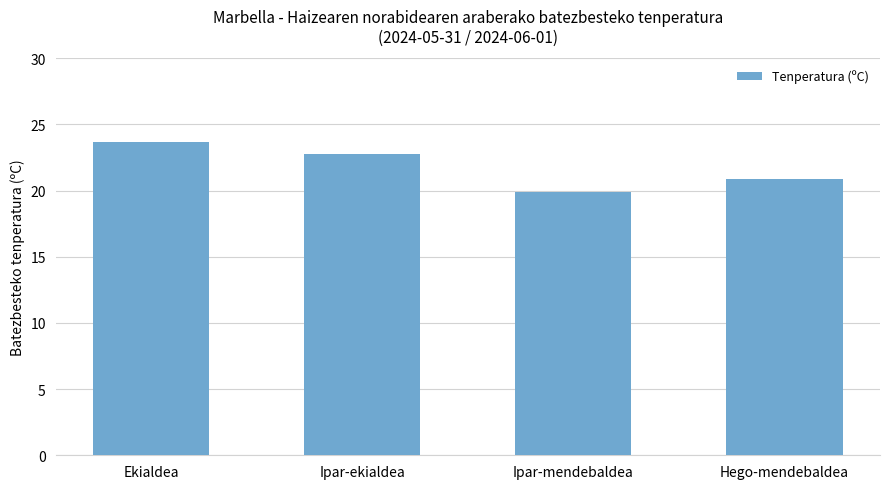

What is the sum of the values at Hego-mendebaldea and Ekialdea?

44.6